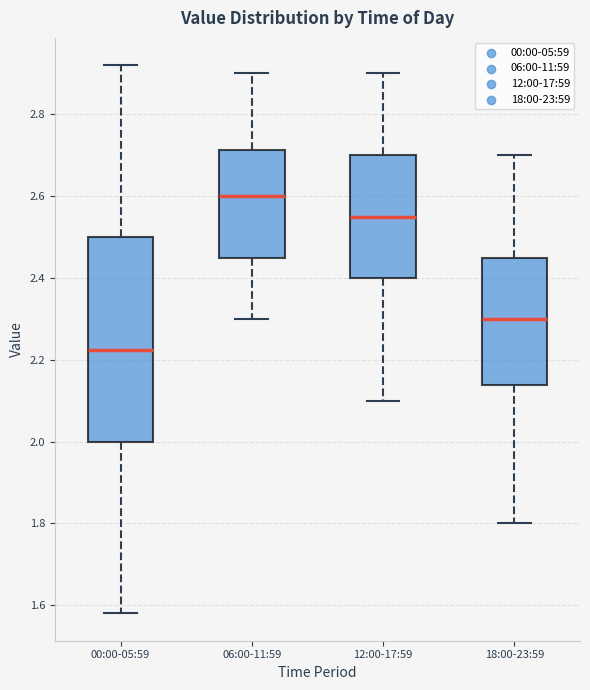

Where does the upper whisker of the box for 18:00-23:59 end on the y-axis? The values are not printed on the chart, so give them approximately, as read against the axis.

2.70